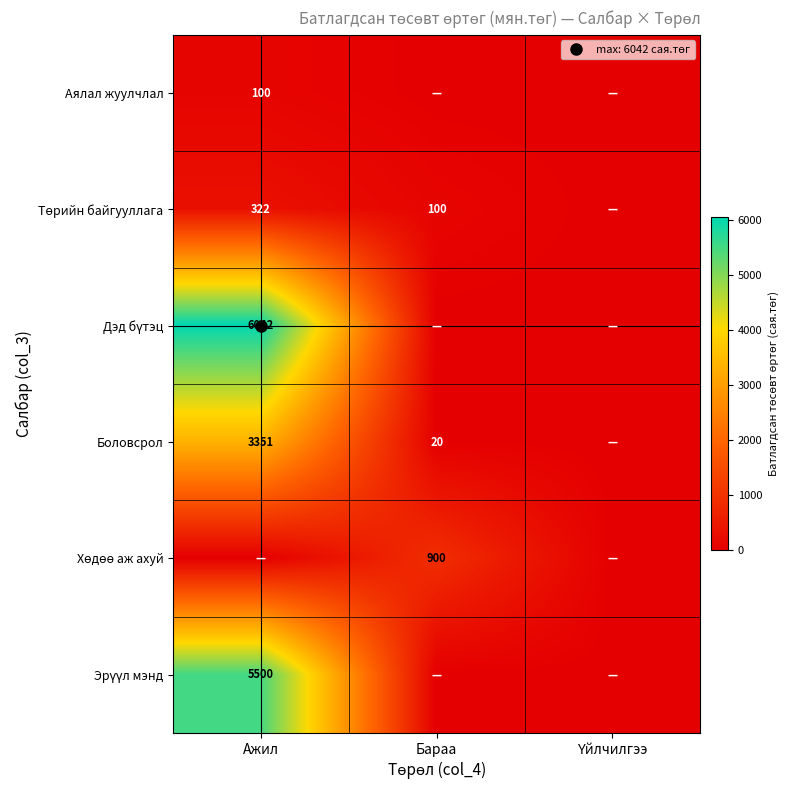

Read the Төрийн байгууллага value at Ажил.

321.5